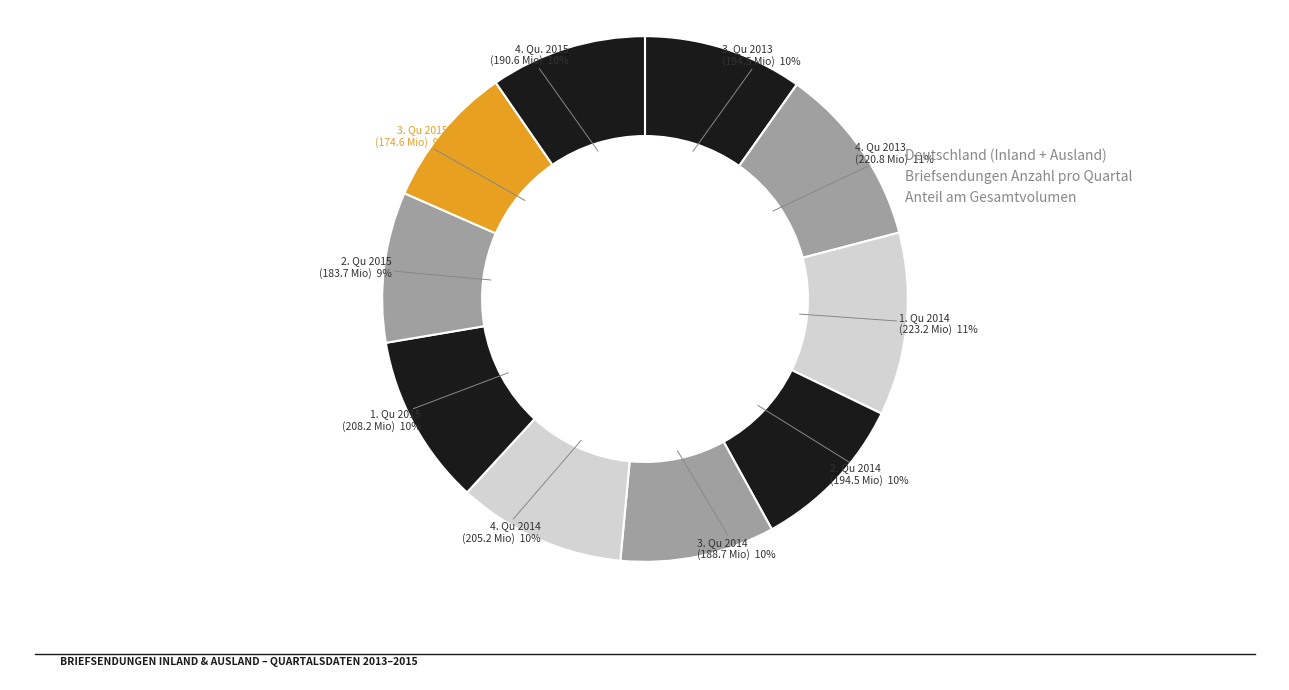

How many segments does this pie chart have?

10